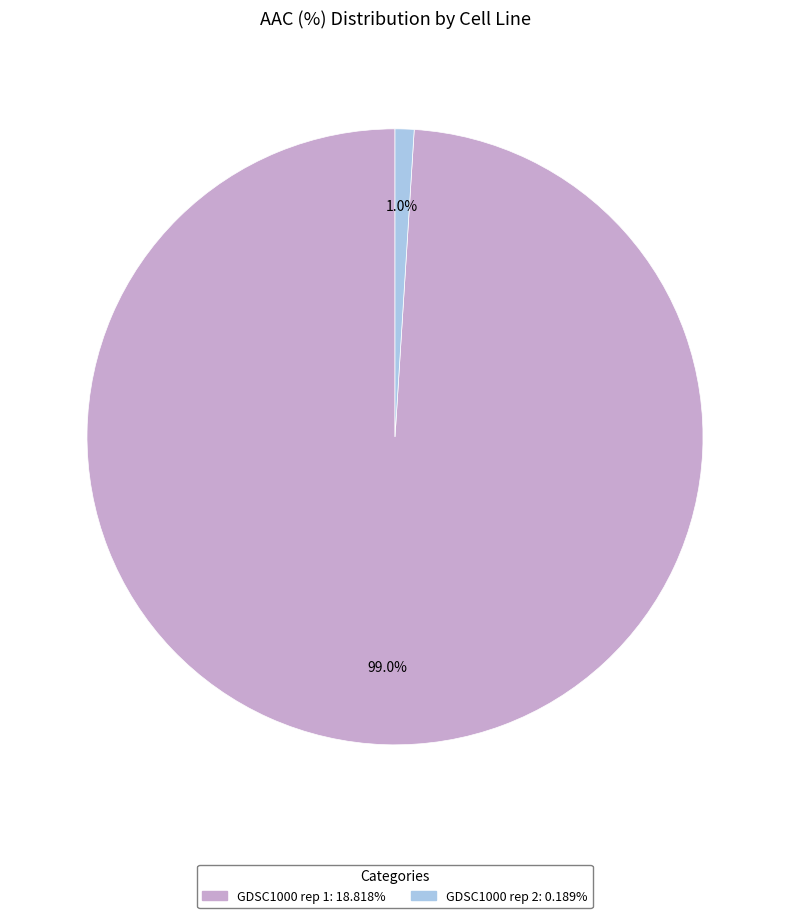

Which category has the biggest portion of the pie?

GDSC1000 rep 1